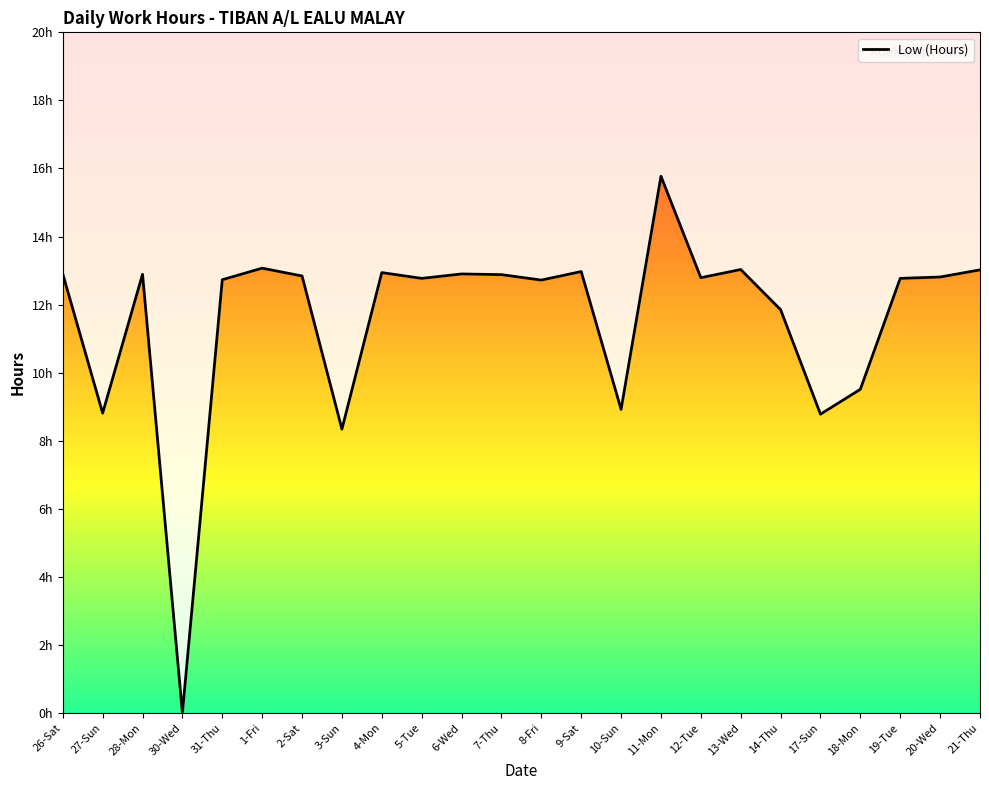

Does the chart have visible grid lines?

No